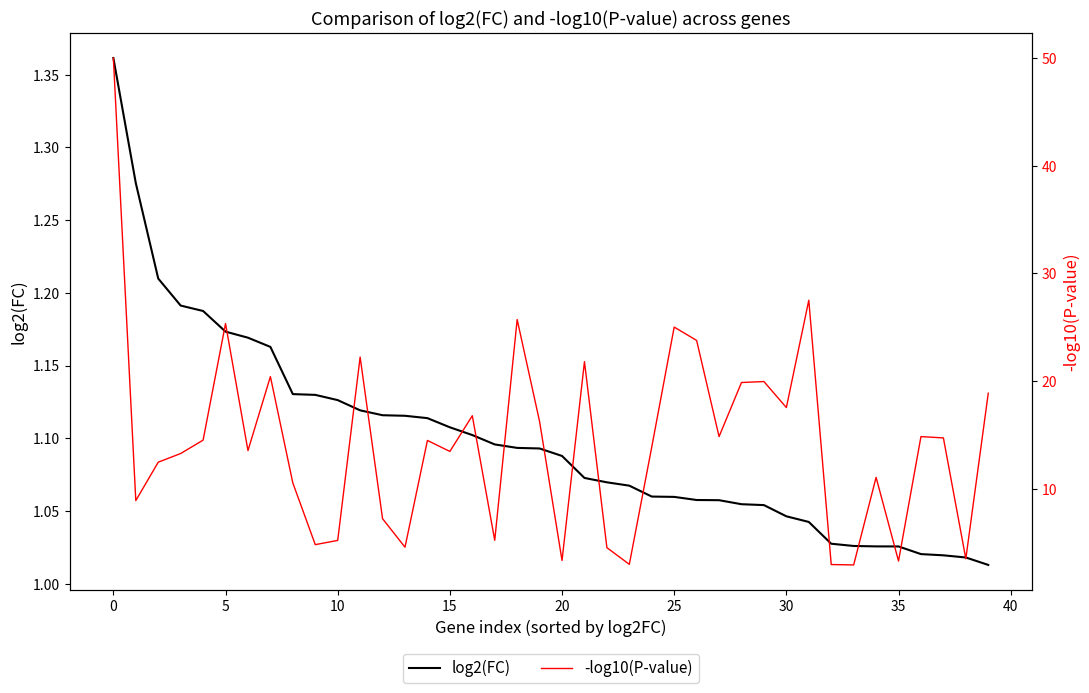

Count the number of categories in the chart.

40